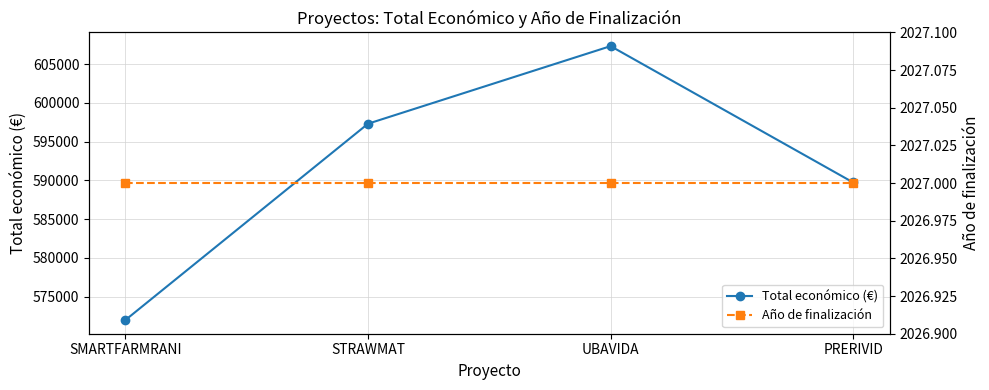

Which series has the widest spread of values?

Total económico (€)